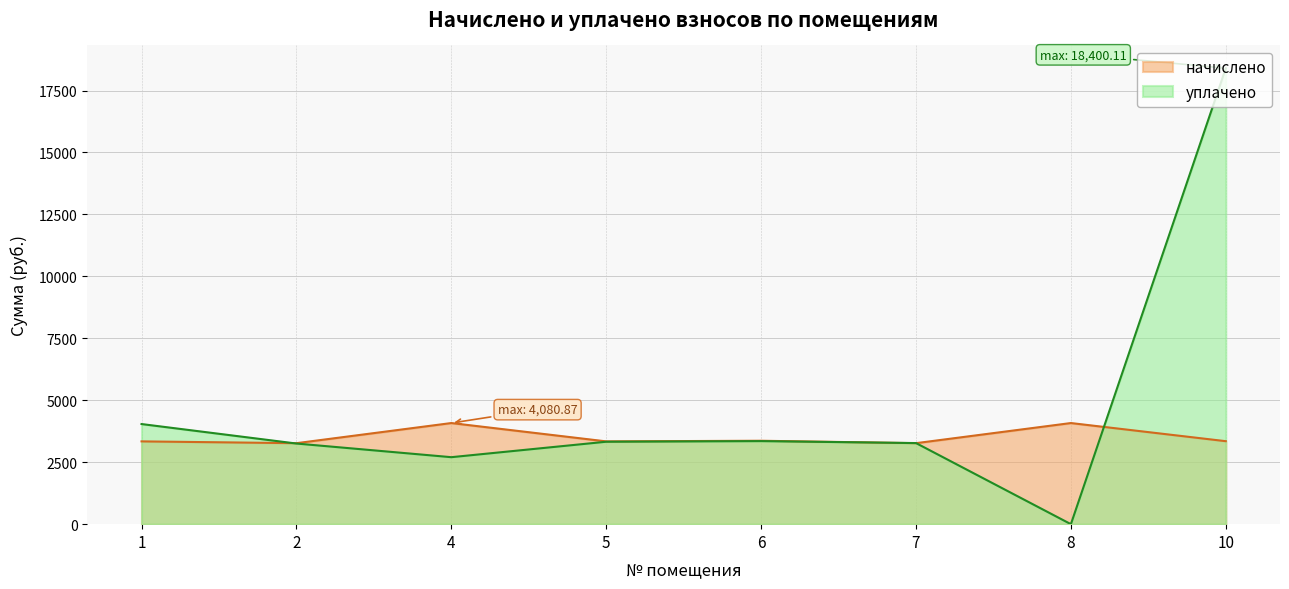

Which series has the largest range (max minus min)?

уплачено